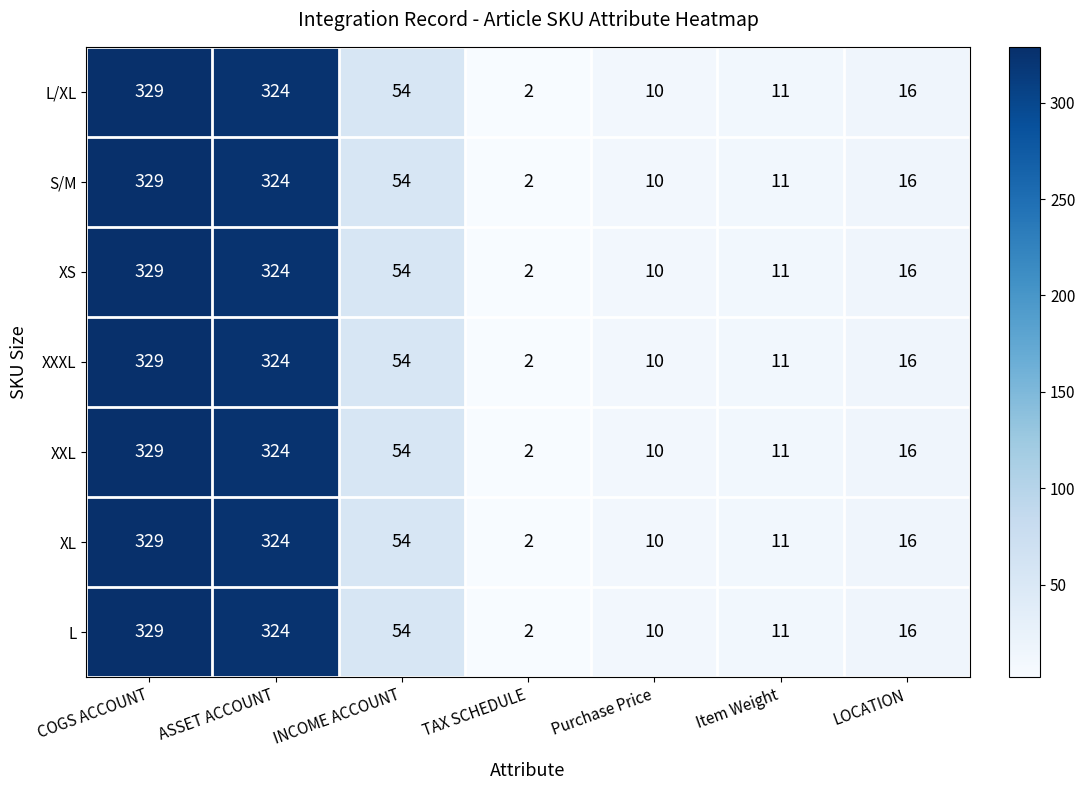

What is the approximate value of XS at Item Weight, to the nearest 10?

10